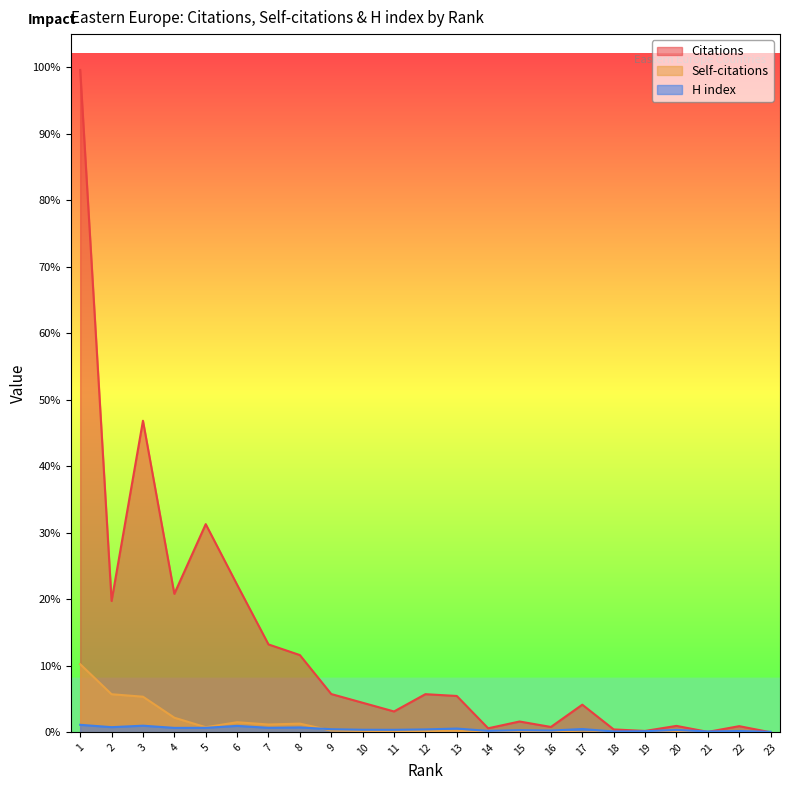

How many positive values does the Self-citations series have?

20